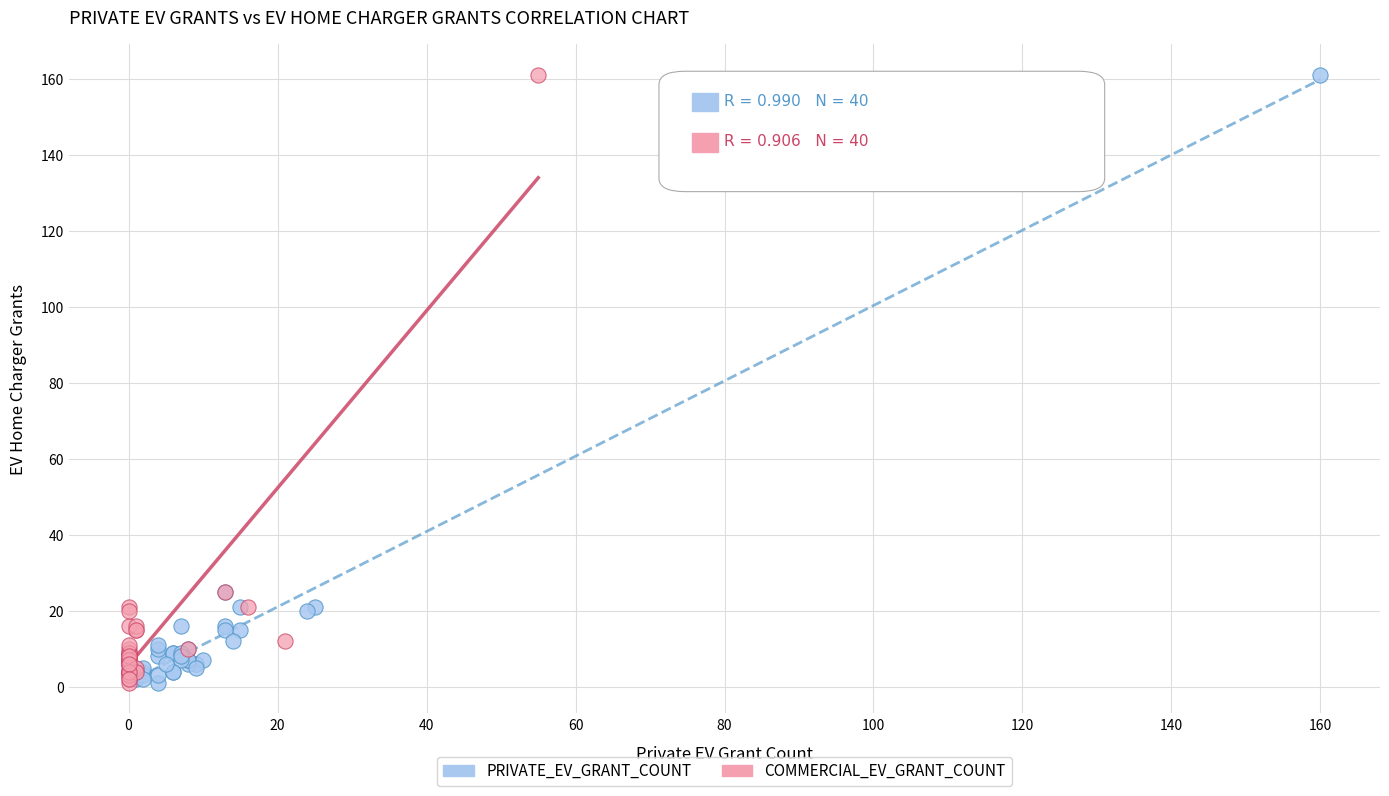

What are all the series names shown in the legend?

PRIVATE_EV_GRANT_COUNT, COMMERCIAL_EV_GRANT_COUNT